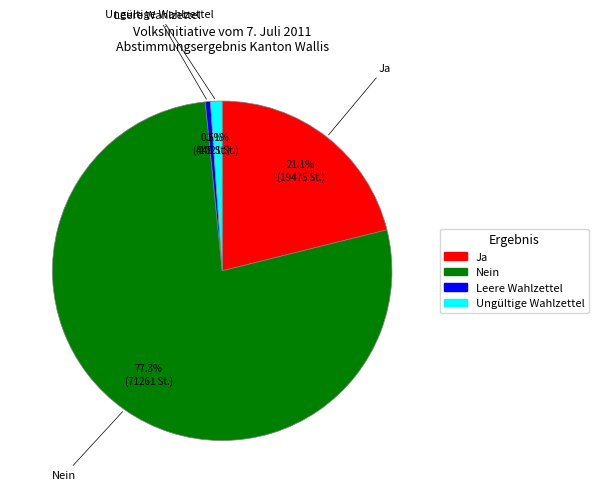

What percentage is NOT represented by Leere Wahlzettel?

99.5%